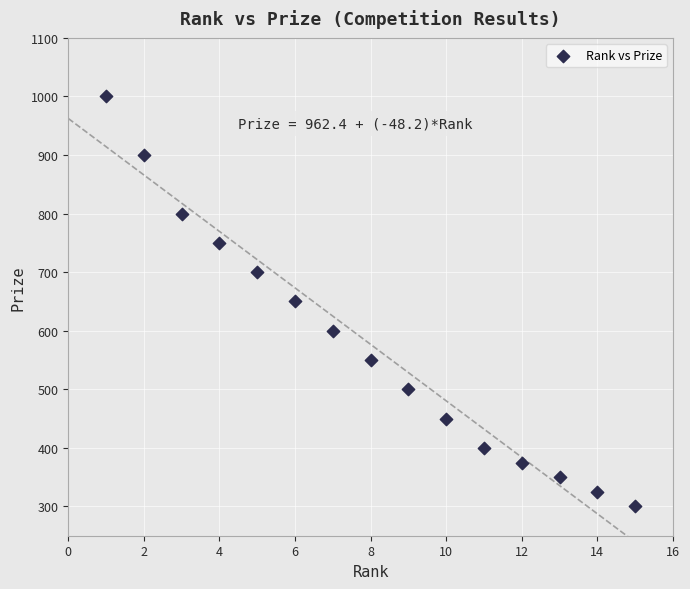

What is the range of Y values (max minus min)?

700